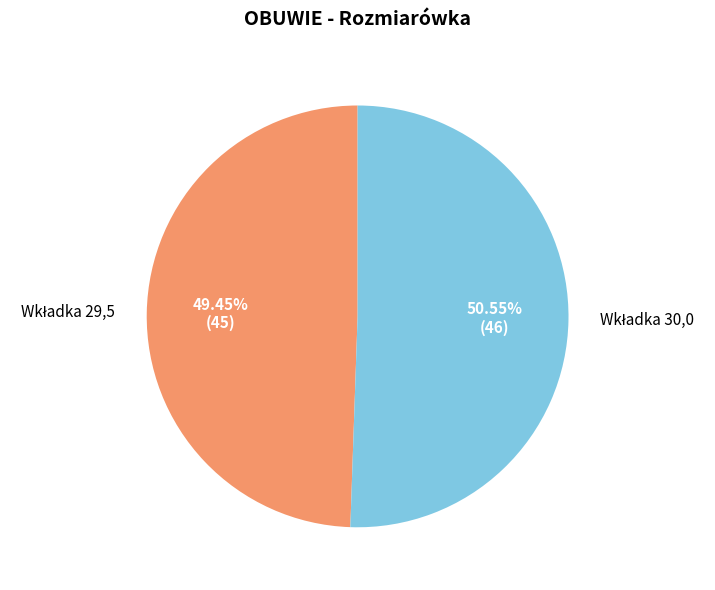

How many segments does this pie chart have?

2